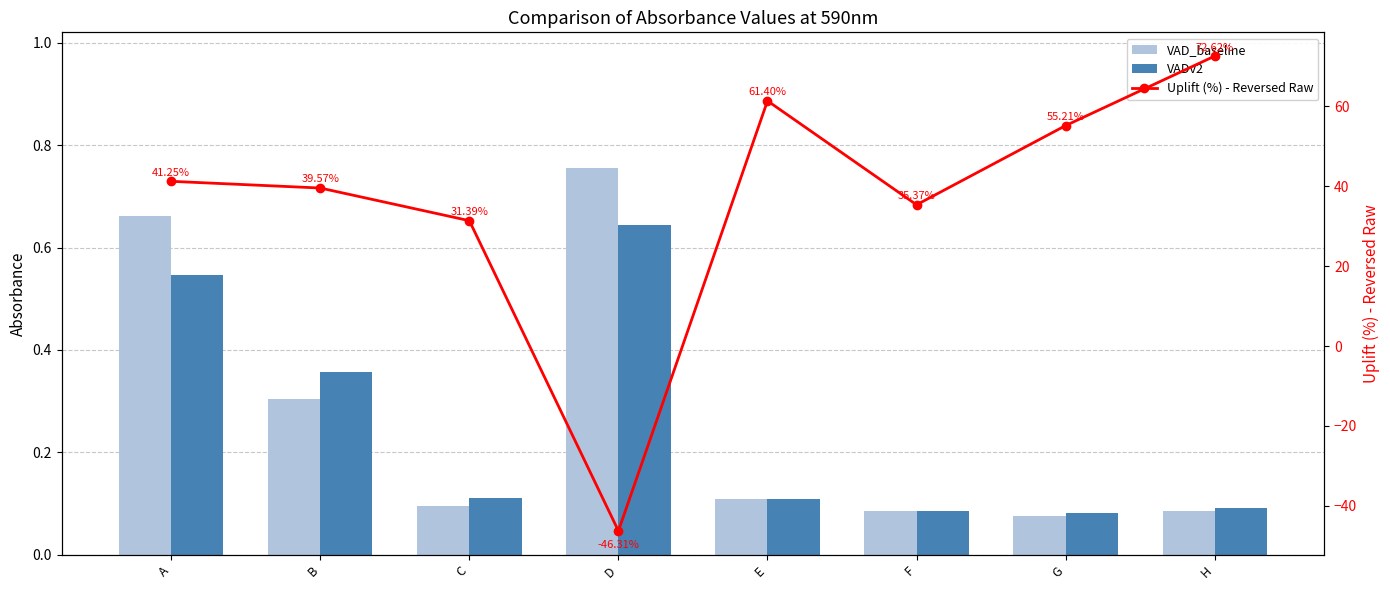

List the series in order of their peak value, lowest first.

VADv2, VAD_baseline, Uplift (%) - Reversed Raw